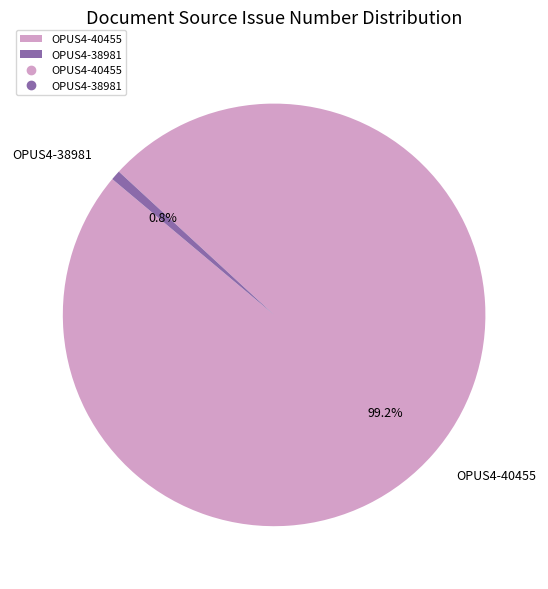

To the nearest percent, what is the combined percentage of OPUS4-40455 and OPUS4-38981?

100%